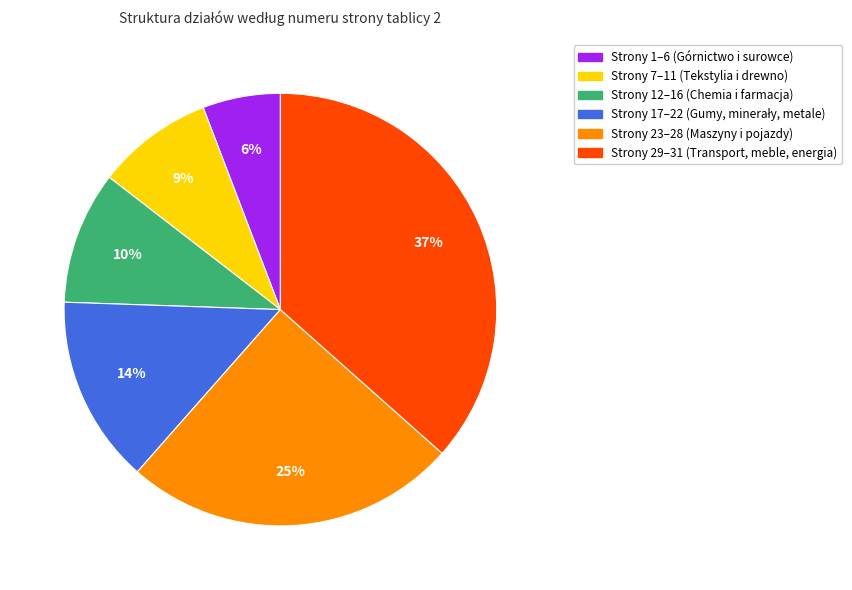

To the nearest percent, what is the average slice percentage?

17%